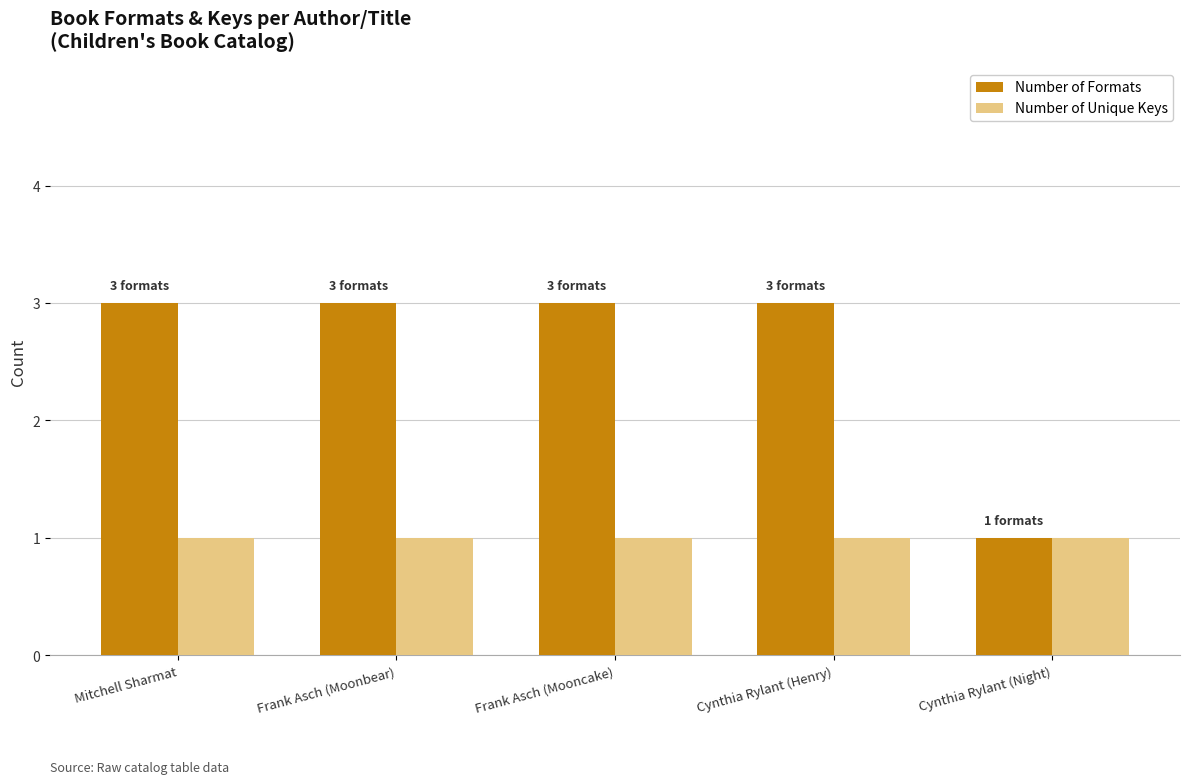

Is it true that Number of Unique Keys equals 1 at Mitchell Sharmat?

True